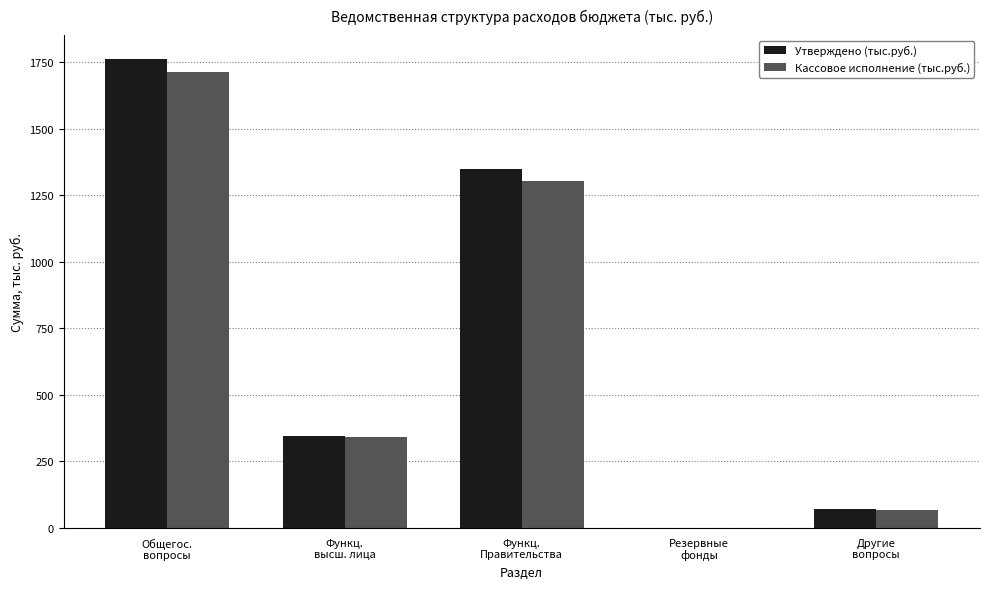

What is the greatest value displayed?

1764.6